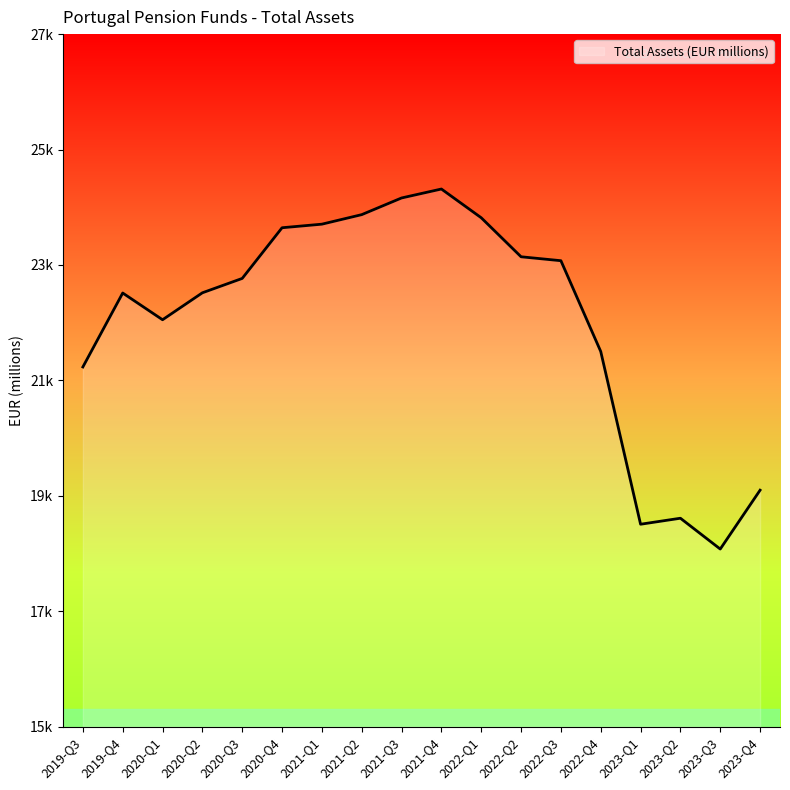

List the labels in order of value, largest first.

2021-Q4, 2021-Q3, 2021-Q2, 2022-Q1, 2021-Q1, 2020-Q4, 2022-Q2, 2022-Q3, 2020-Q3, 2020-Q2, 2019-Q4, 2020-Q1, 2022-Q4, 2019-Q3, 2023-Q4, 2023-Q2, 2023-Q1, 2023-Q3